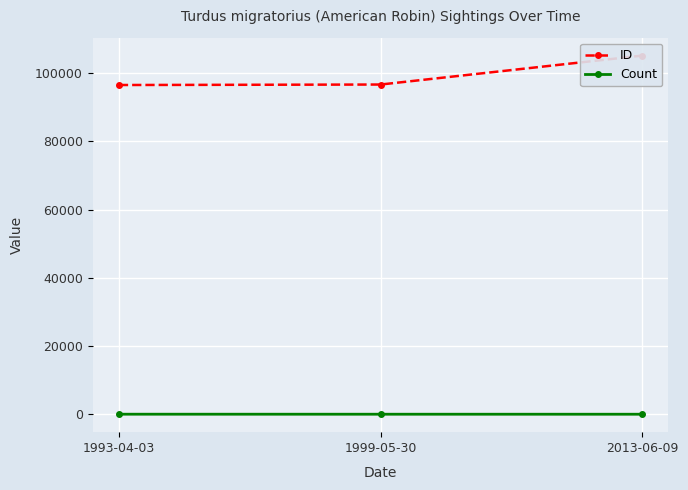

What position from the right is 2013-06-09?

1